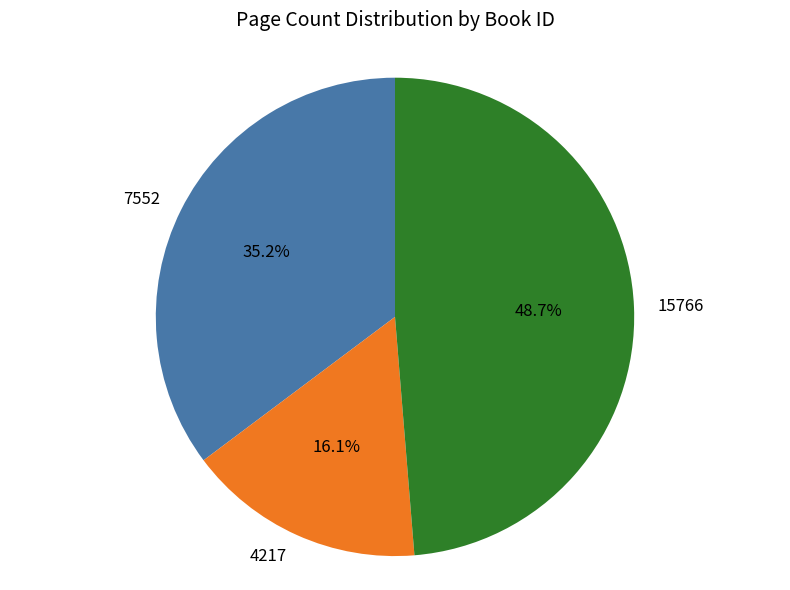

Which category has the smallest portion of the pie?

4217